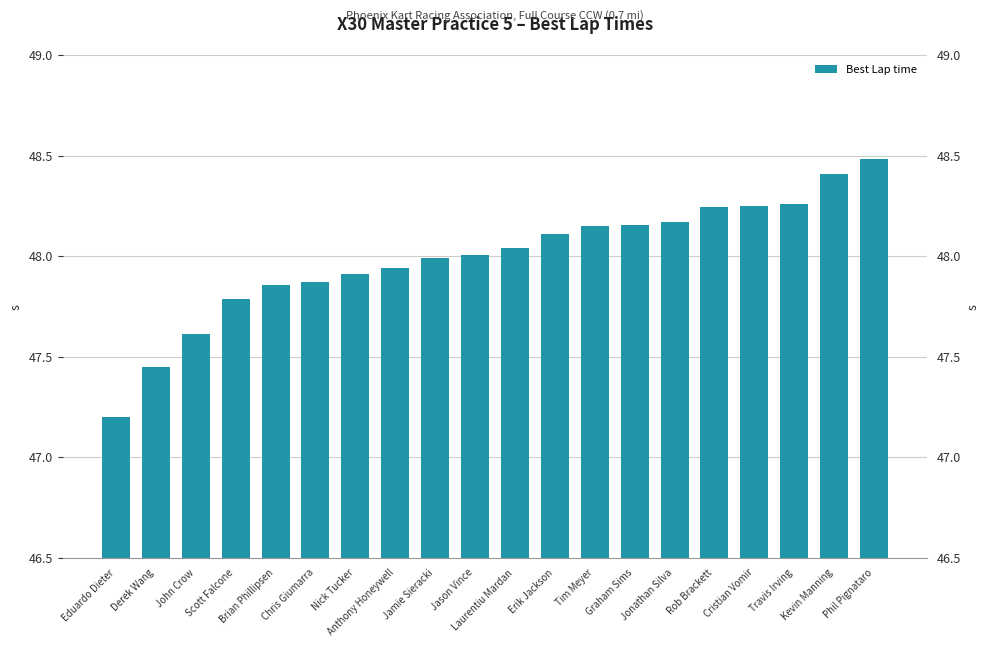

What position from the right is Eduardo Dieter?

20